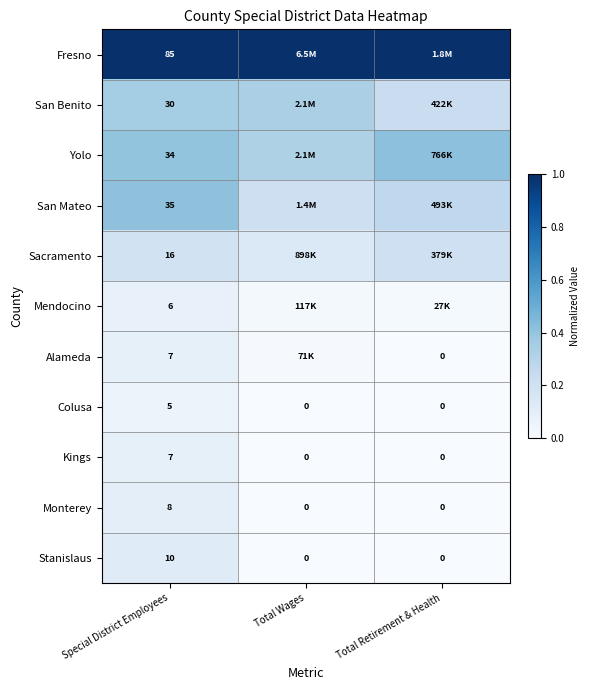

Is the value of San Benito at Special District Employees greater than the value of Colusa at Special District Employees?

Yes